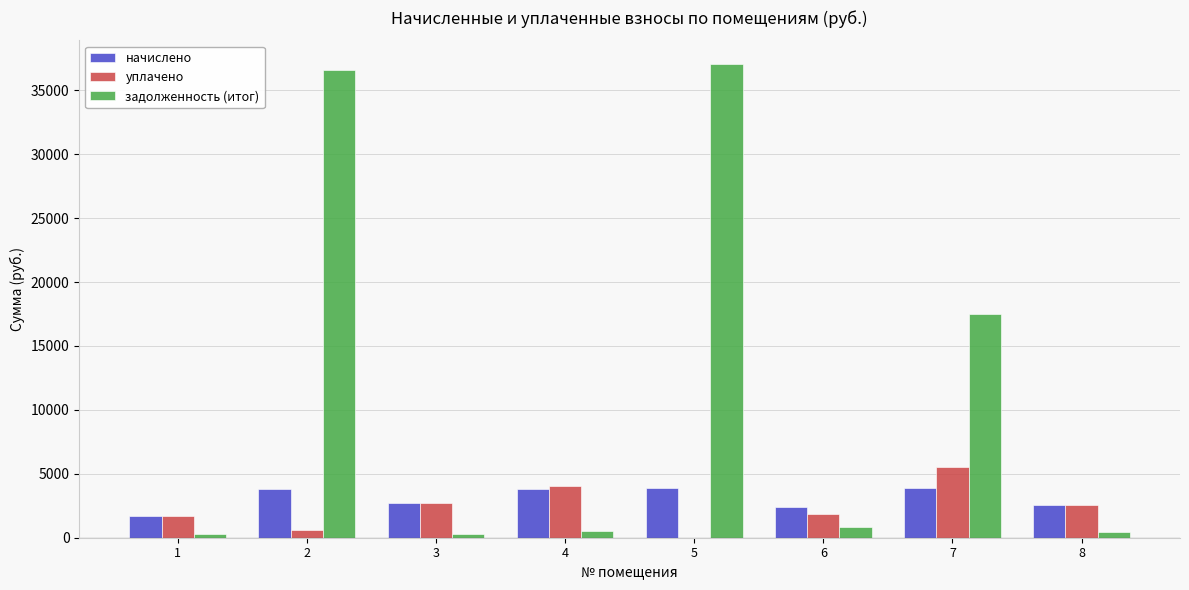

Is the value of начислено at 4 greater than the value of уплачено at 6?

Yes